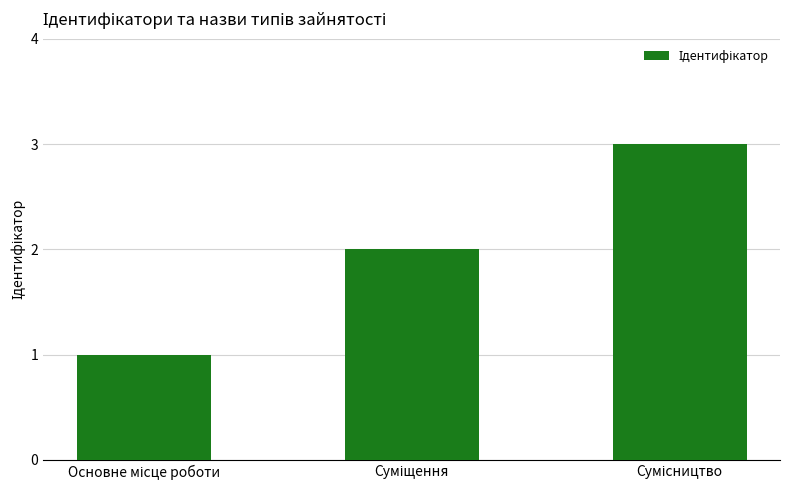

What is the sum of all values?

6